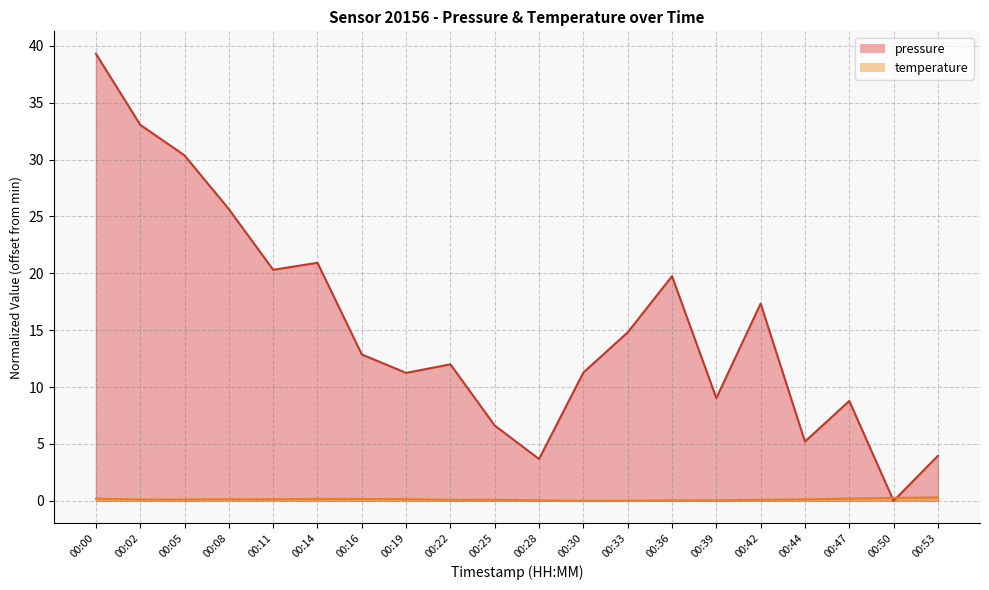

At 00:16, list the series in order from smallest to largest.

temperature, pressure